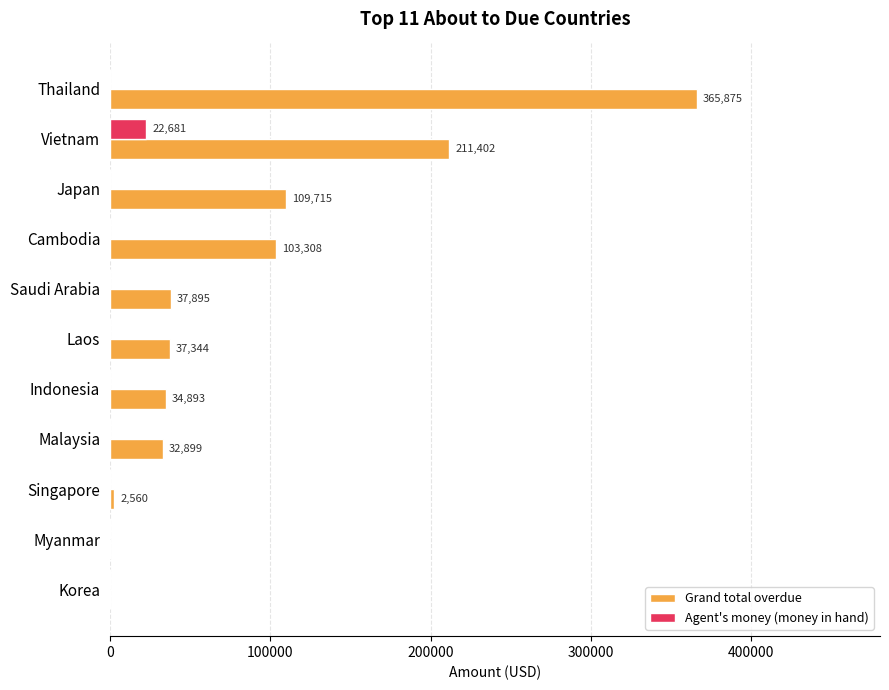

Where is Grand total overdue nearest to the value 182937?

Vietnam